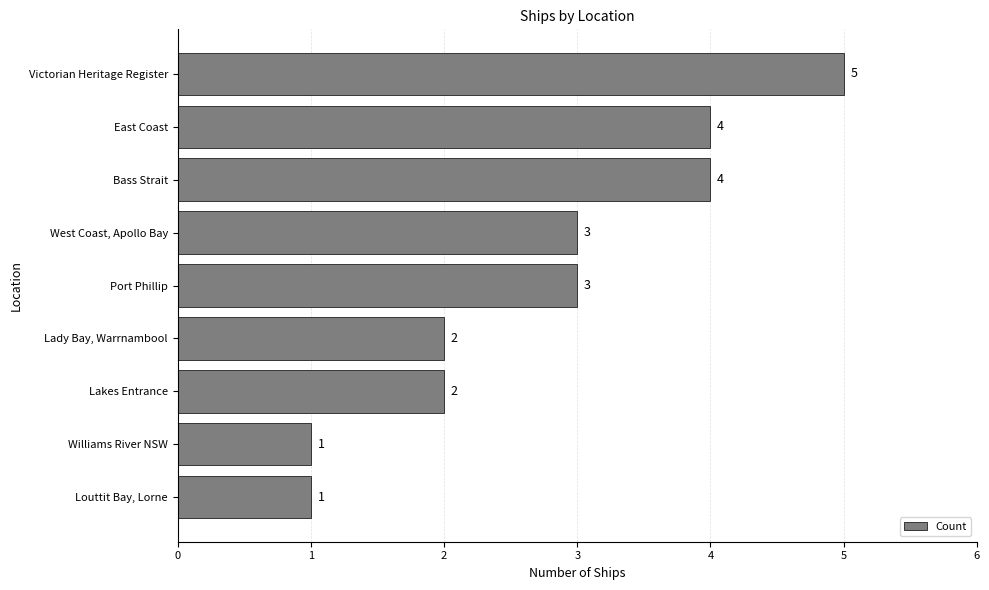

What is the difference between the second highest and minimum values?

3